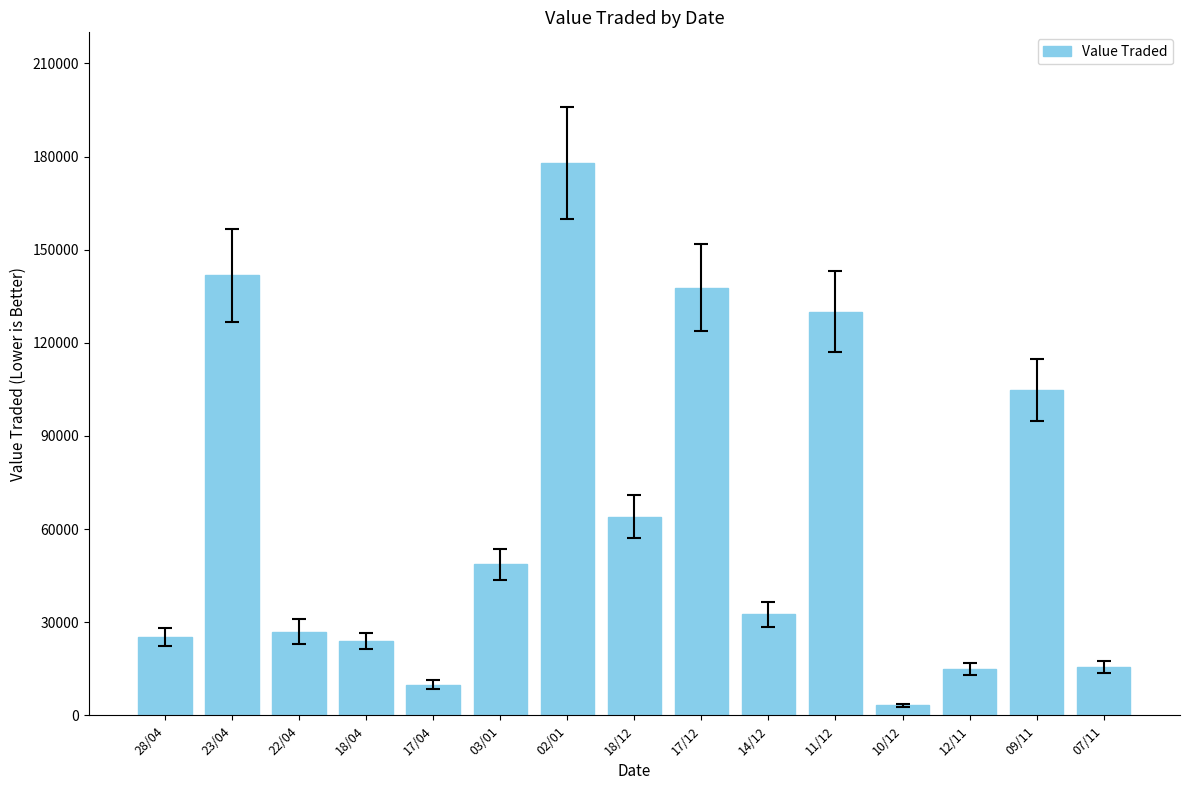

The value at 28/04 is 25231. True or false?

True